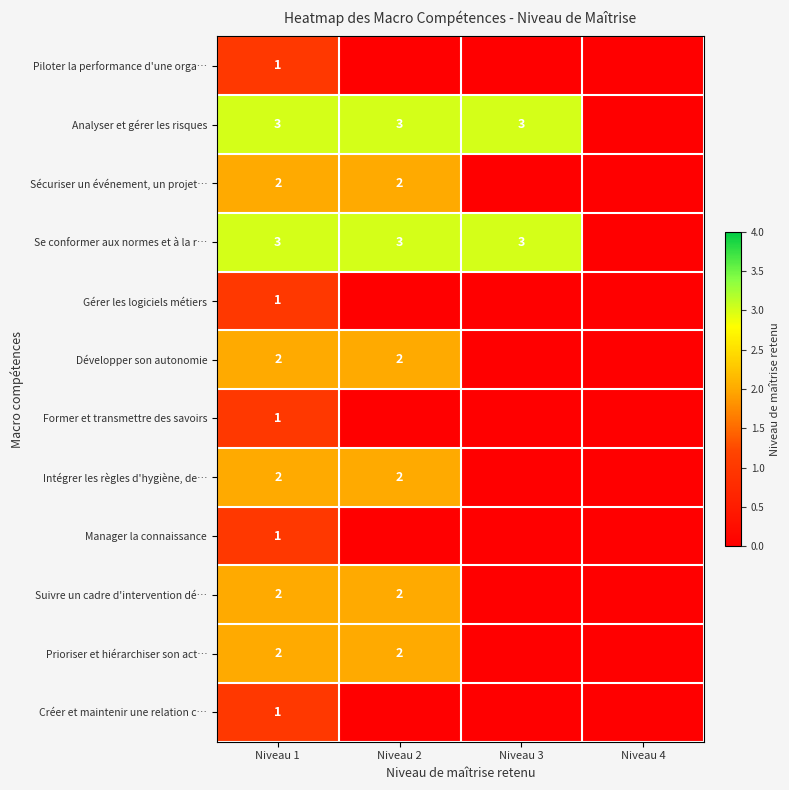

The value of Développer son autonomie at Niveau 1 is 2. True or false?

True